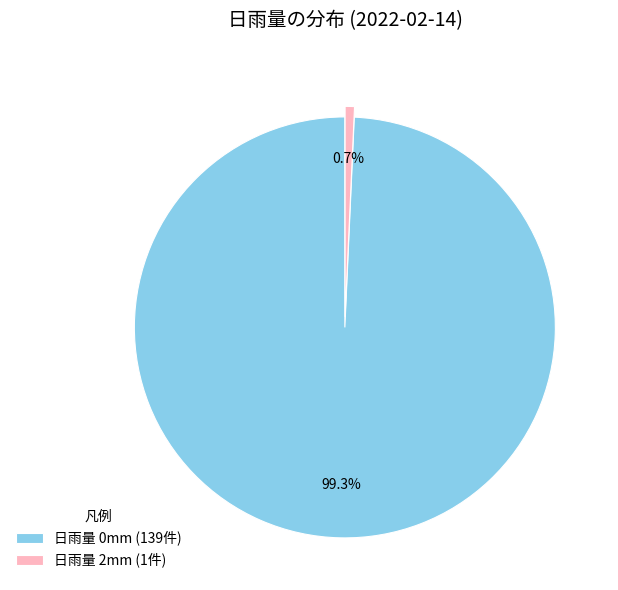

Between 日雨量 2mm (1件) and 日雨量 0mm (139件), which is larger?

日雨量 0mm (139件)